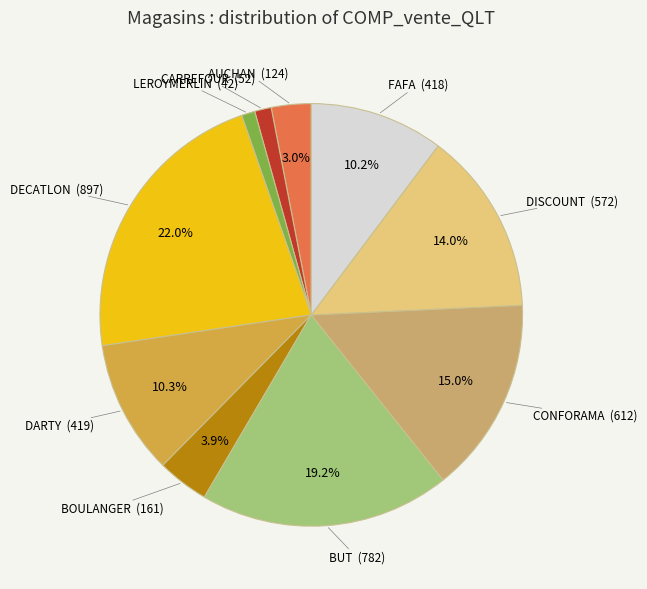

Approximately how many times larger is the value at BUT compared to DECATLON?

0.9